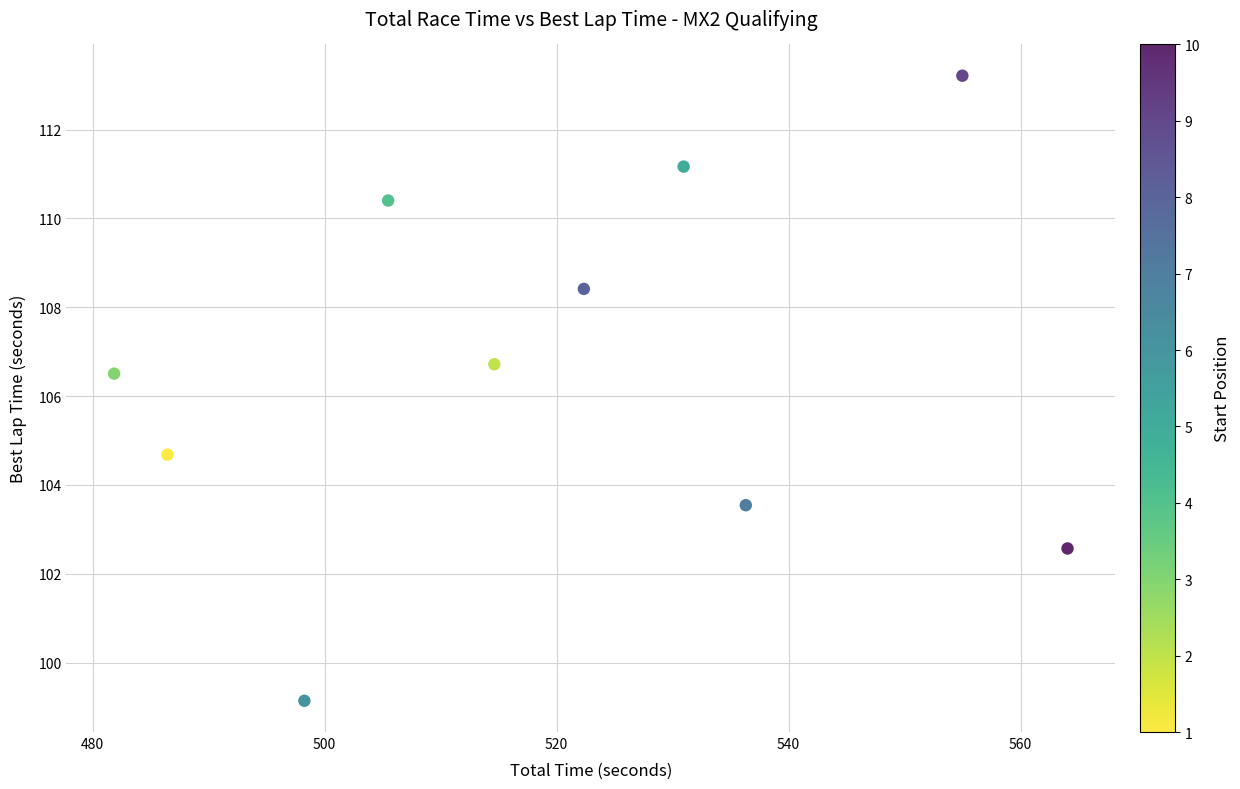

What Y value in the scatter plot is closest to 106?

106.5